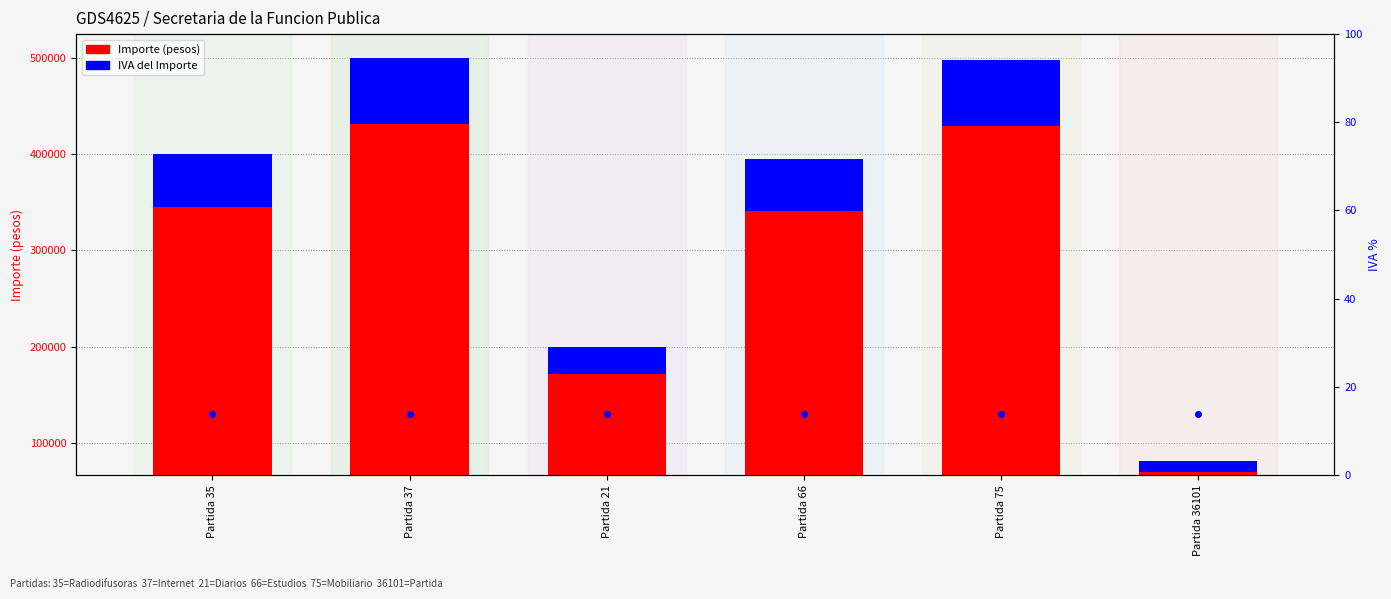

Rank the series by their average value, from highest to lowest.

Importe (pesos), IVA del Importe, IVA % of total